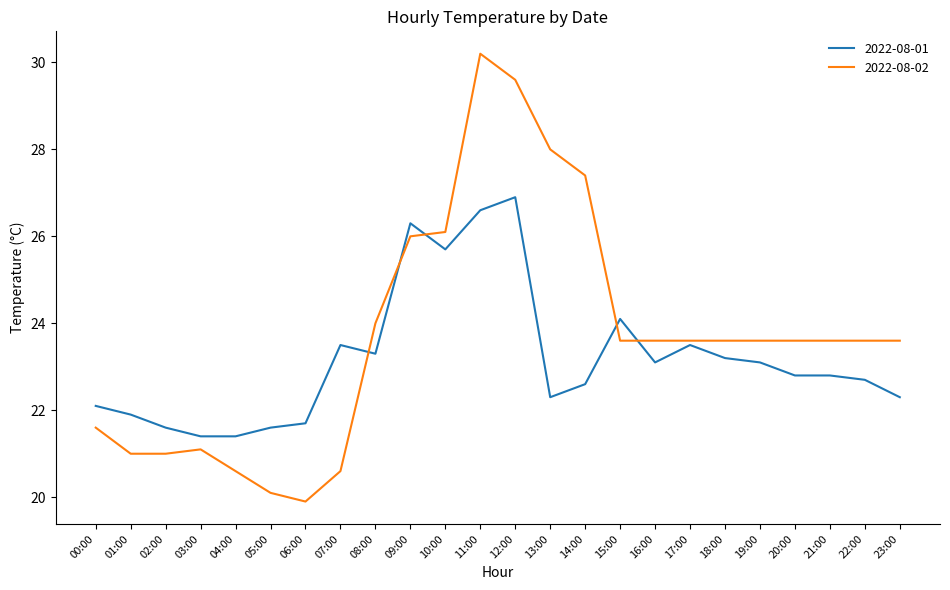

What position from the left is 05:00?

6